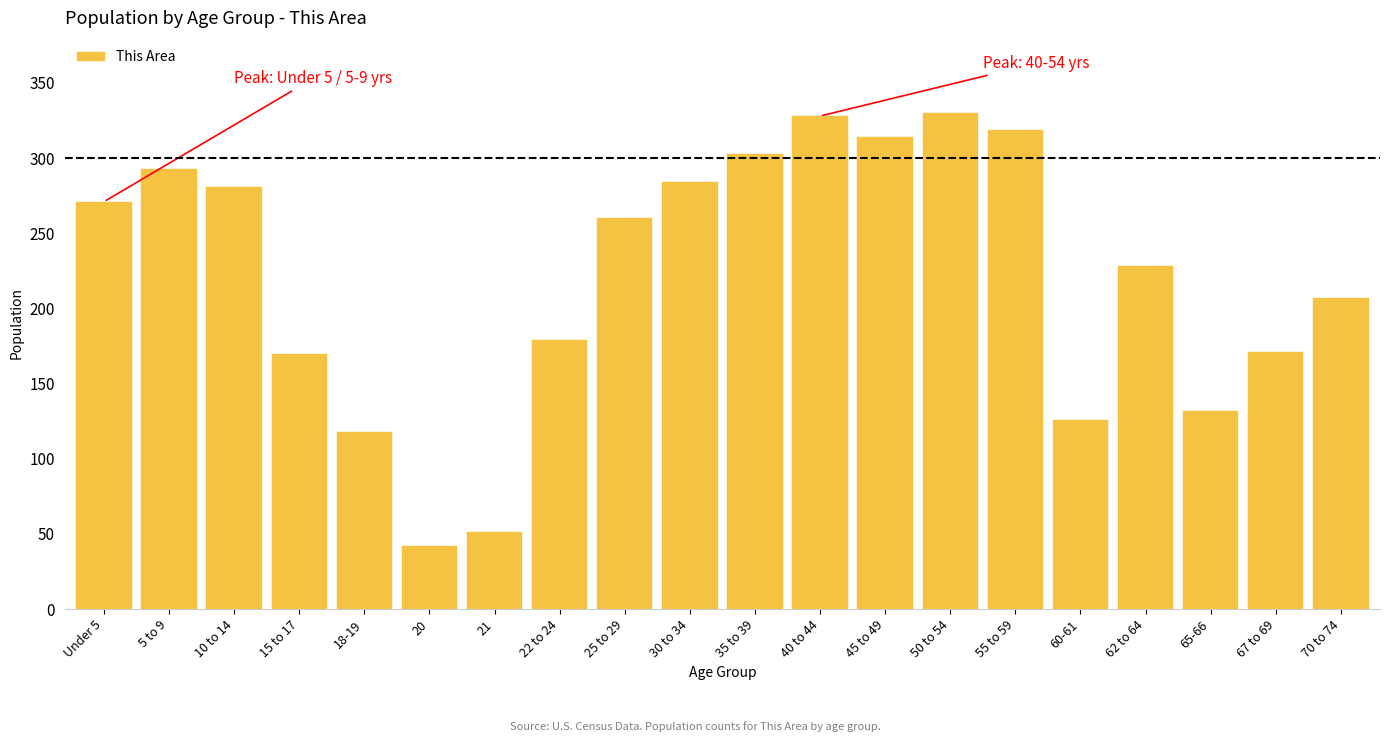

What is the change in value from 20 to 22 to 24?

+137